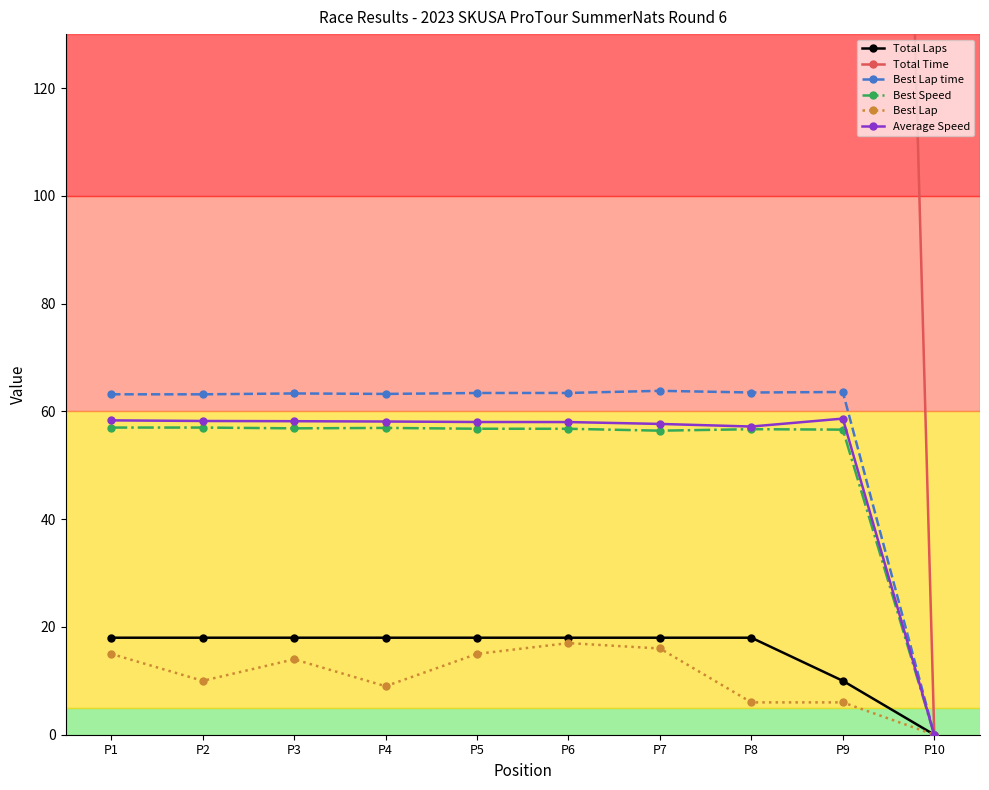

What is the maximum value for Best Lap?

17.0